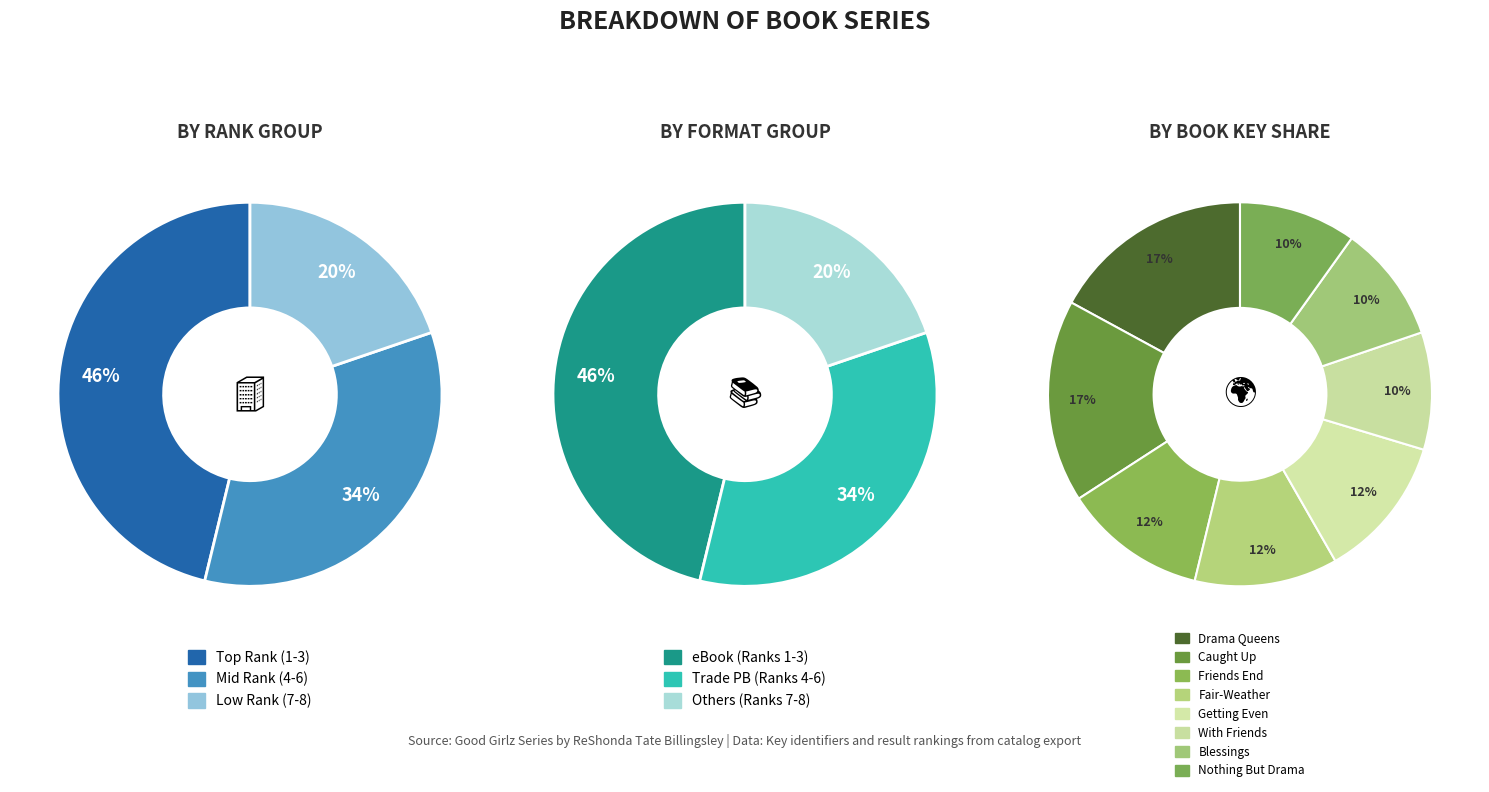

What is the largest slice in the pie chart?

Drama Queens